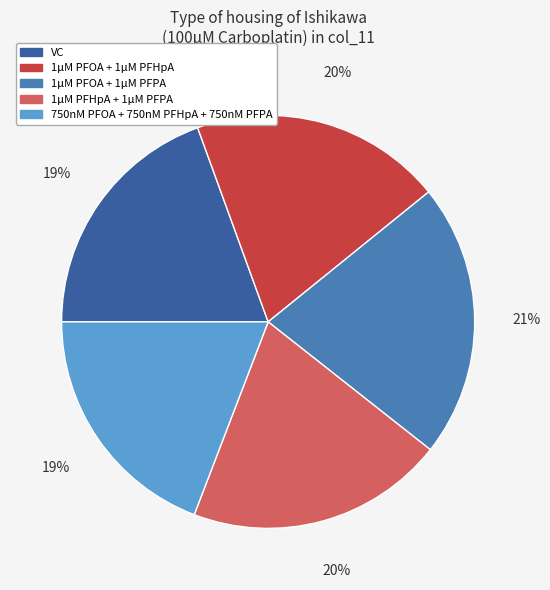

To the nearest percent, what is the difference between the largest and smallest slice percentages?

2%